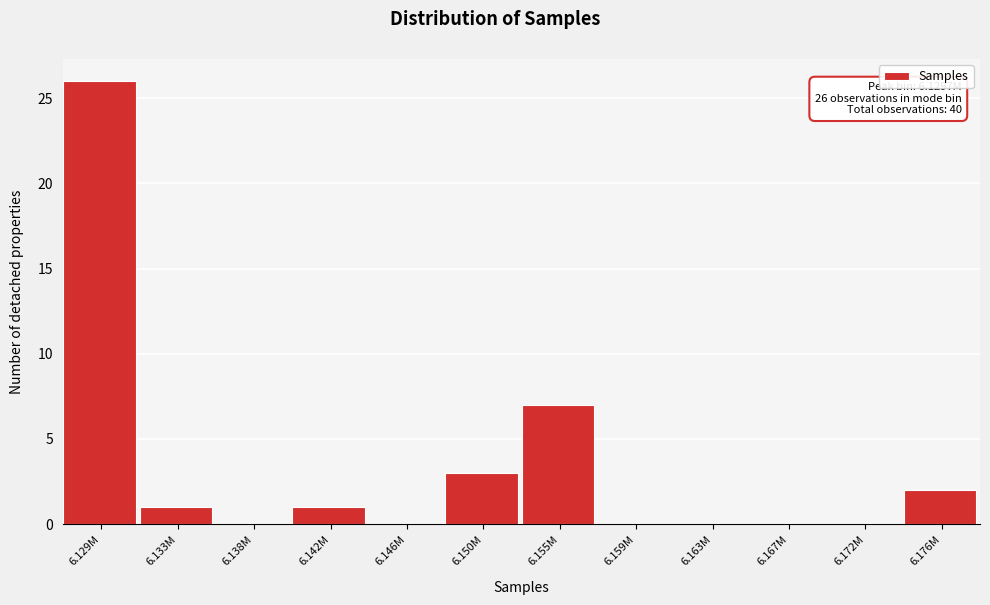

Reading left to right, transcribe all the data shown in this chart.

6.129M=26	6.133M=1	6.138M=0	6.142M=1	6.146M=0	6.150M=3	6.155M=7	6.159M=0	6.163M=0	6.167M=0	6.172M=0	6.176M=2